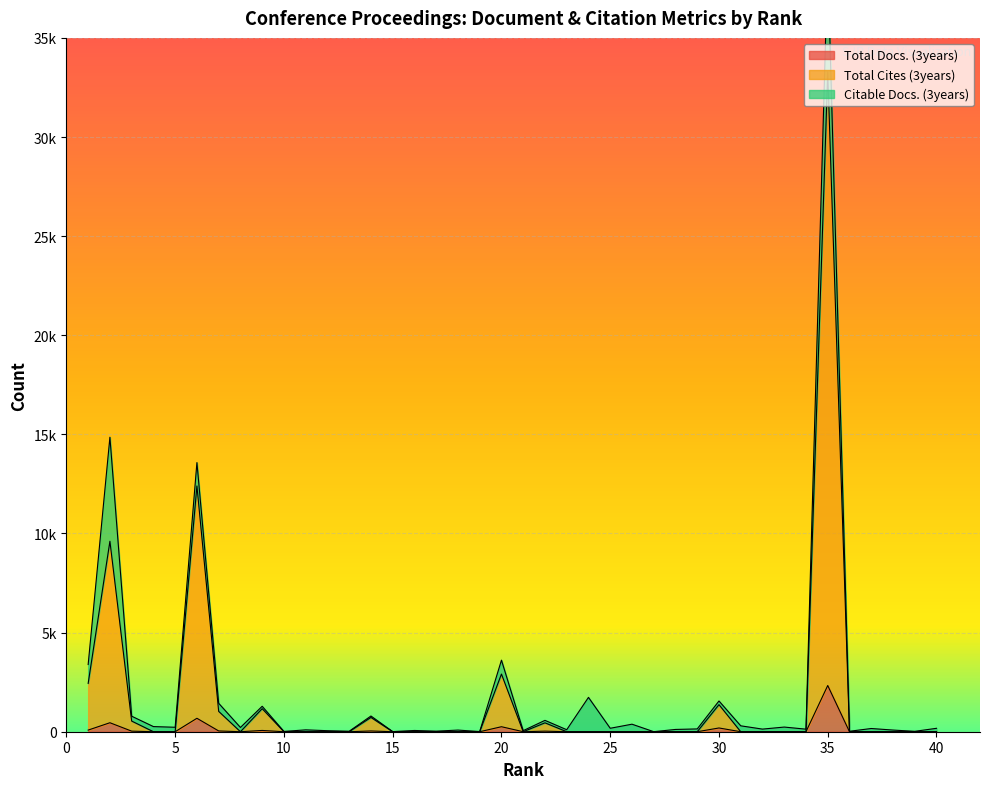

List the labels in order of Total Cites (3years) value, smallest first.

4, 5, 8, 10, 11, 12, 13, 15, 16, 17, 18, 19, 21, 23, 24, 25, 26, 27, 28, 29, 31, 32, 33, 34, 36, 37, 38, 39, 40, 22, 3, 14, 7, 9, 30, 1, 20, 2, 6, 35